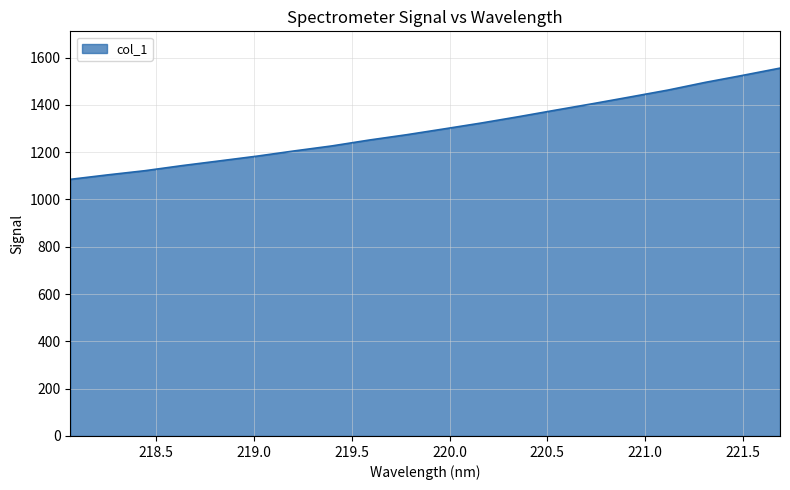

What is the minimum value shown in the chart?

1084.9